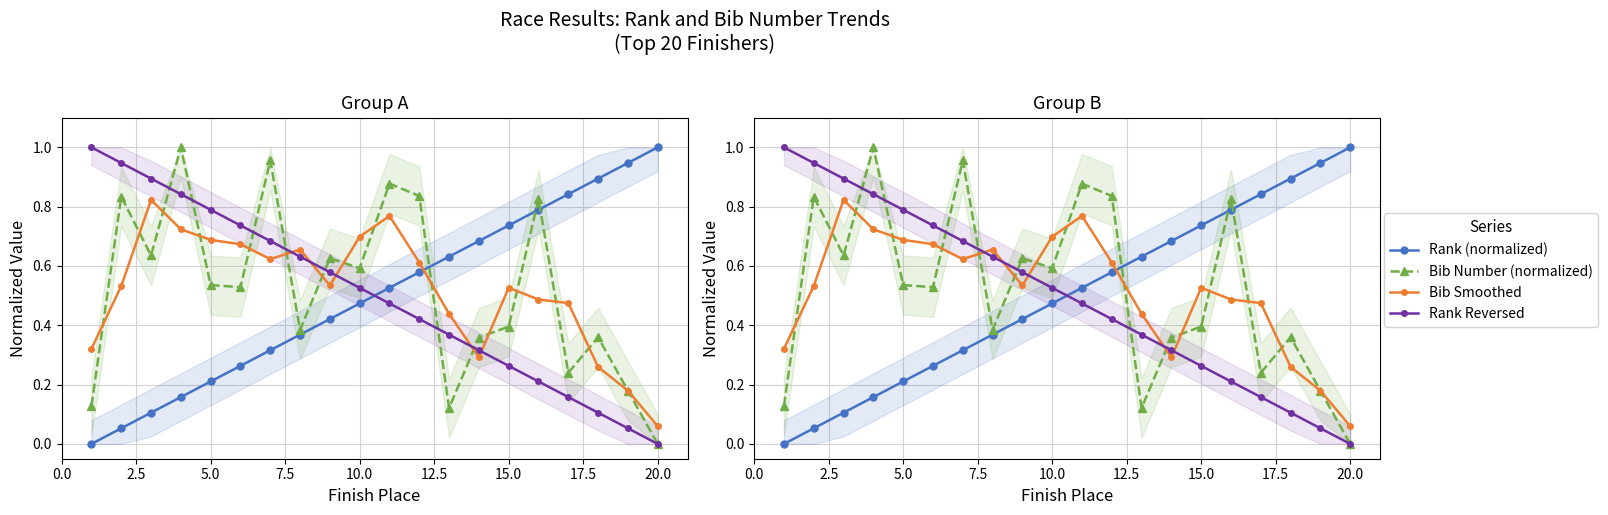

Reading right to left, what are all the values shown in this chart?

Rank (normalized): 1.0	0.9	0.9	0.8	0.8	0.7	0.7	0.6	0.6	0.5	0.5	0.4	0.4	0.3	0.3	0.2	0.2	0.1	0.1	0.0
Bib Number (normalized): 0.0	0.2	0.4	0.2	0.8	0.4	0.4	0.1	0.8	0.9	0.6	0.6	0.4	1.0	0.5	0.5	1.0	0.6	0.8	0.1
Bib Smoothed: 0.1	0.2	0.3	0.5	0.5	0.5	0.3	0.4	0.6	0.8	0.7	0.5	0.7	0.6	0.7	0.7	0.7	0.8	0.5	0.3
Rank Reversed: 0.0	0.1	0.1	0.2	0.2	0.3	0.3	0.4	0.4	0.5	0.5	0.6	0.6	0.7	0.7	0.8	0.8	0.9	0.9	1.0